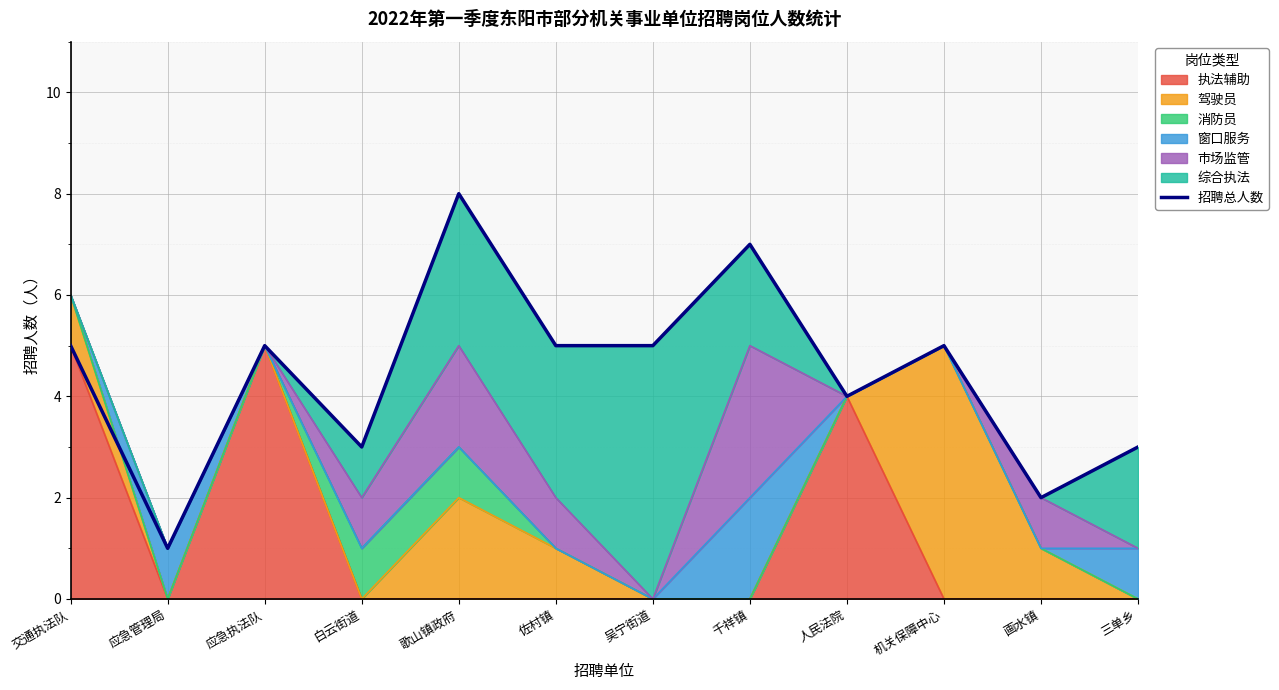

What is the sum of the values at 应急执法队 and 三单乡?

8